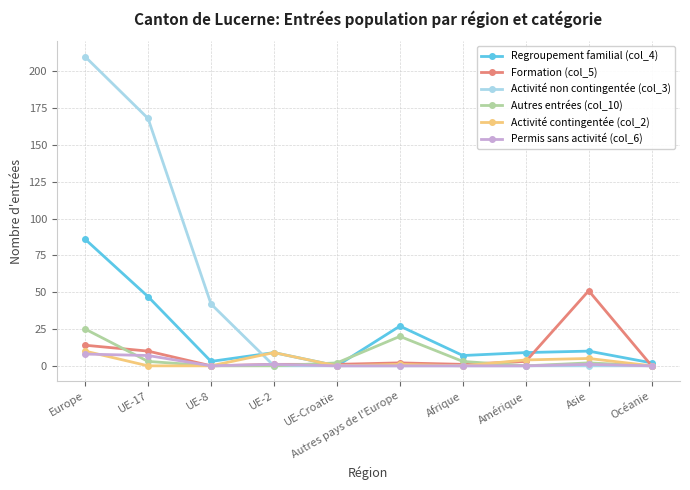

True or false: Activité non contingentée (col_3) has a value of 80 at Océanie.

False